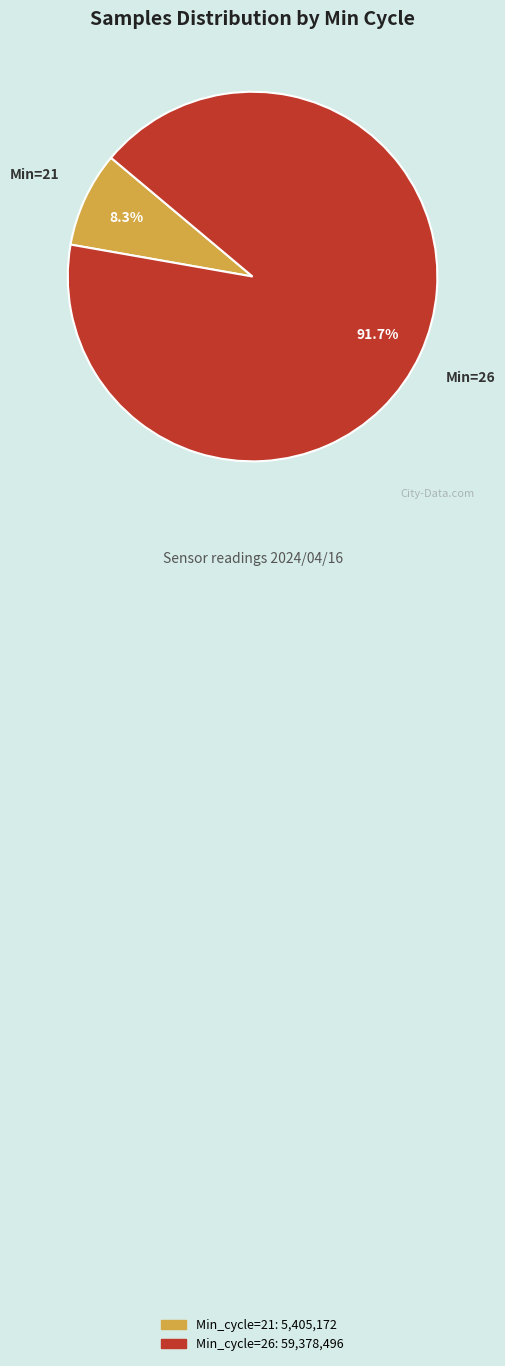

Is there a majority slice in this chart?

Yes